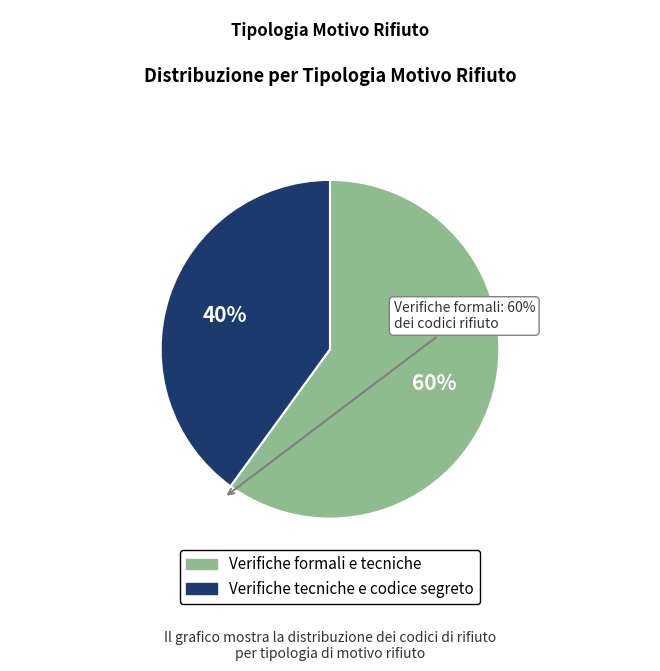

What is the majority slice?

Verifiche formali e tecniche